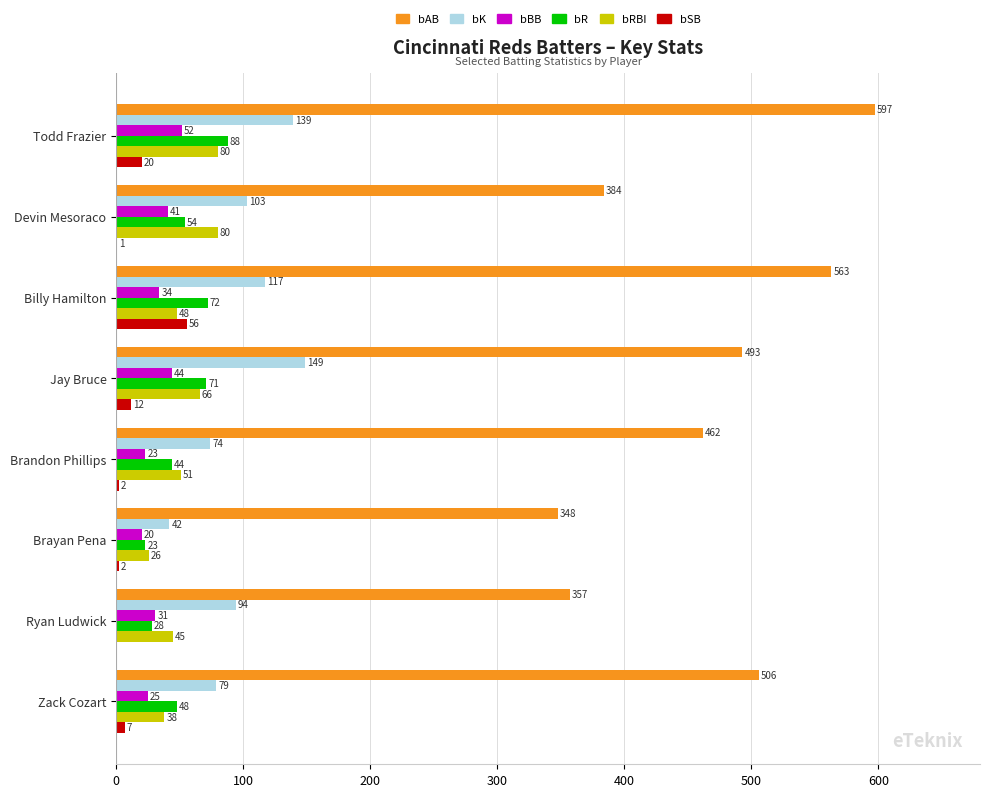

At which category is the sum across all series the highest?

Todd Frazier